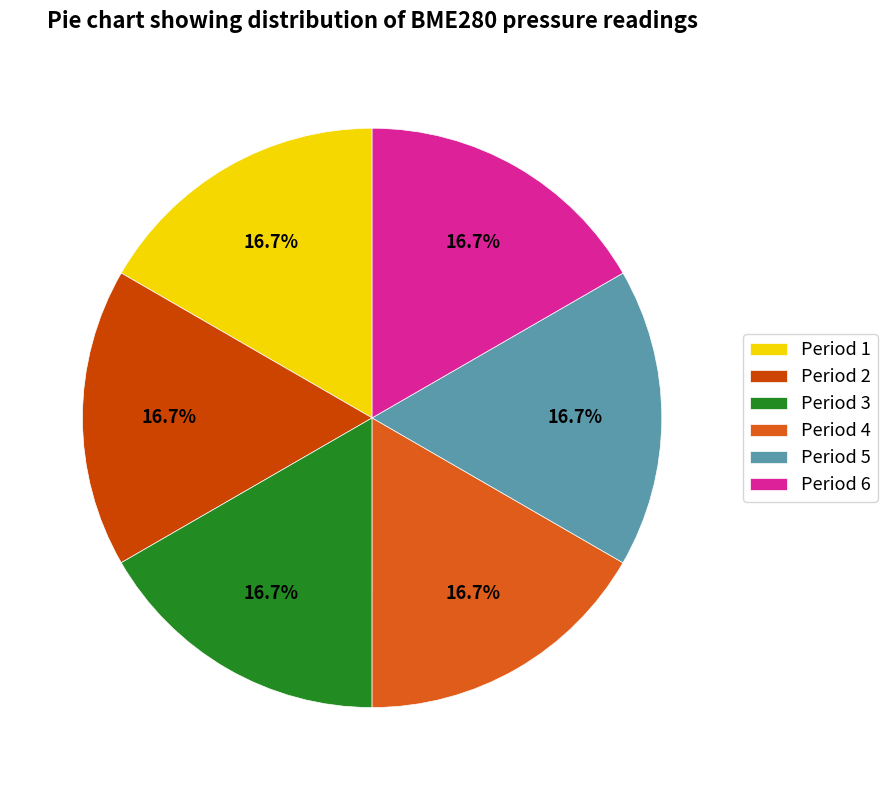

How much of the chart is everything except Period 1?

83.3%